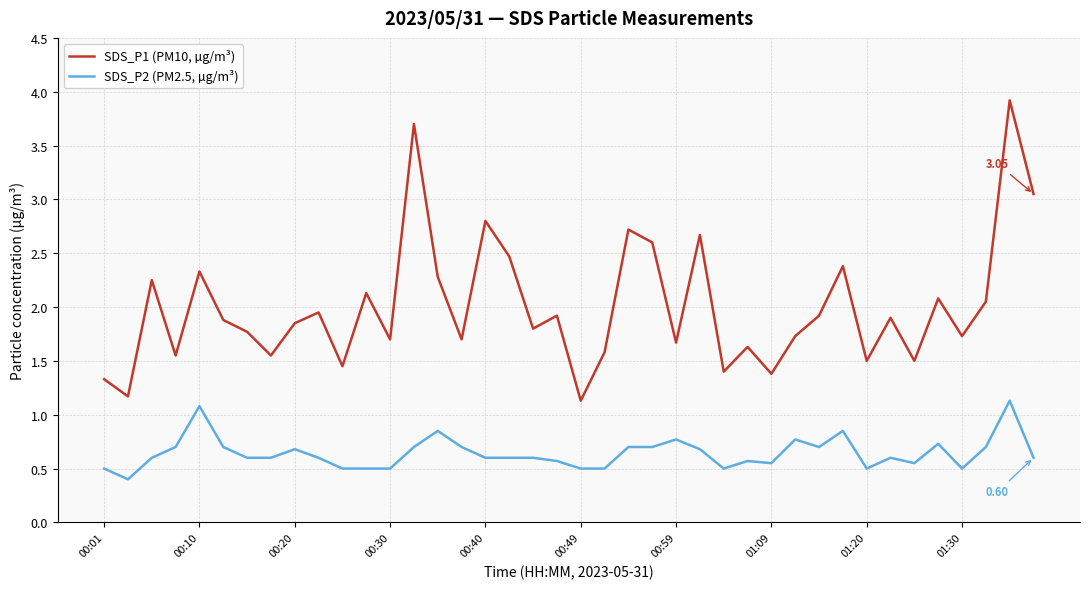

What is the difference between the maximum and minimum values in the SDS_P2 (PM2.5, µg/m³) series?

0.7